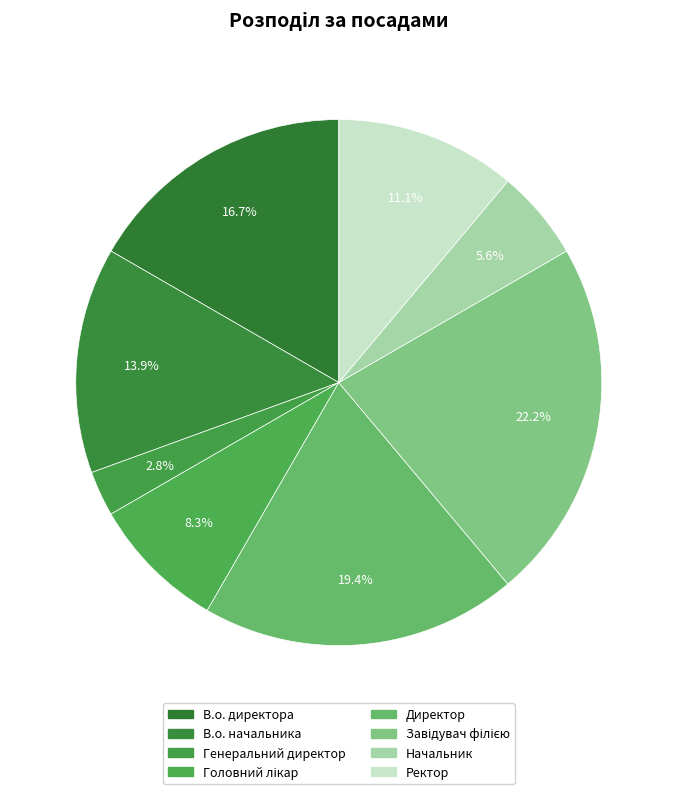

What is the smallest slice in the pie chart?

Генеральний директор